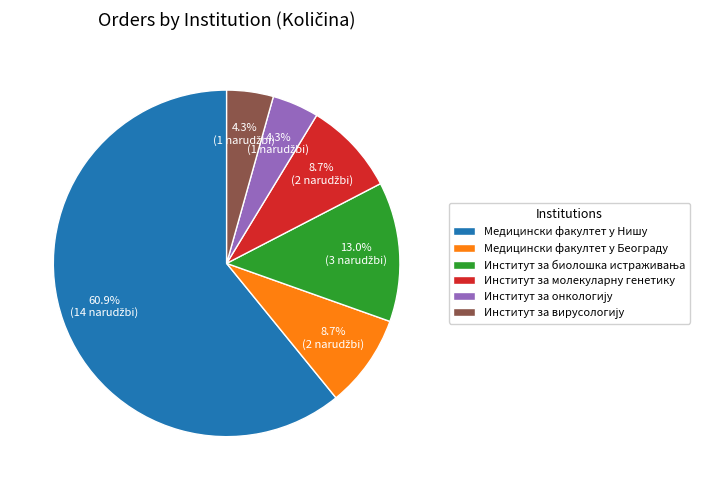

Which category has the biggest portion of the pie?

Медицински факултет у Нишу